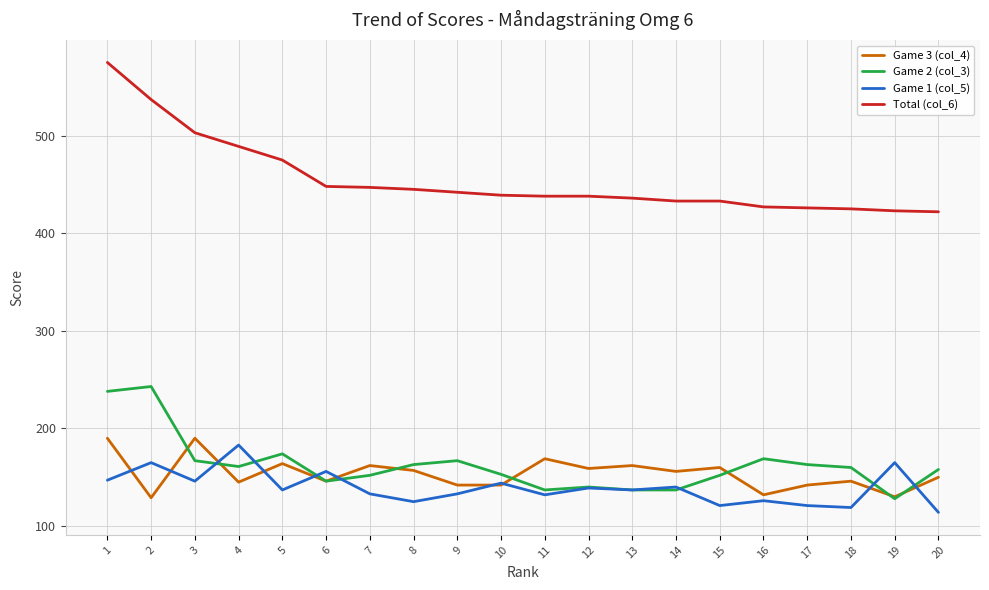

Which series ends up on top after the final intersection of Game 3 (col_4) and Game 1 (col_5)?

Game 3 (col_4)